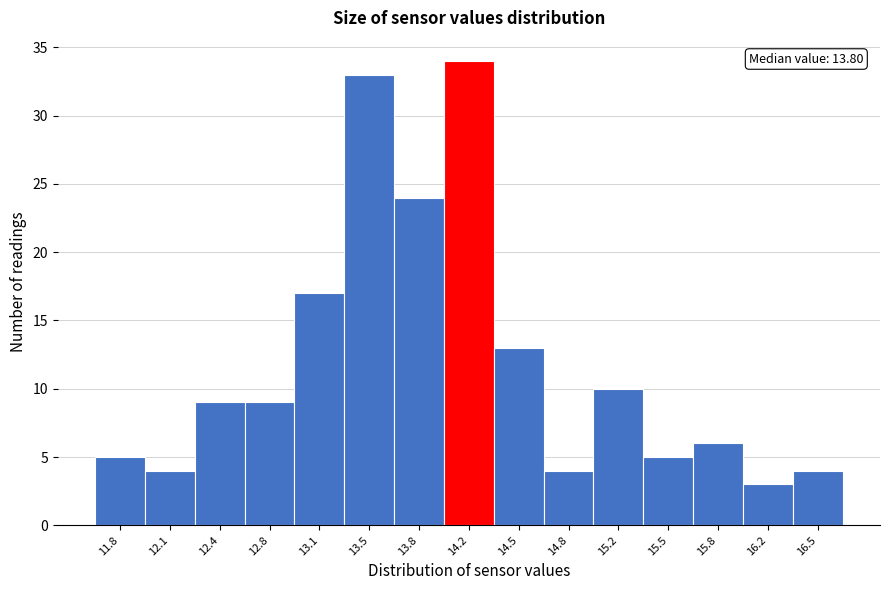

Over which range of the x-axis is the bar tallest?

13.98 to 14.32